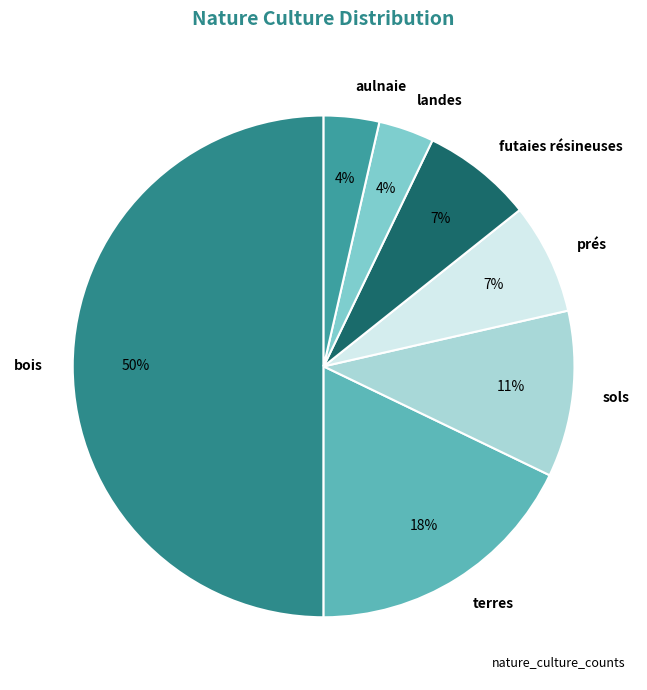

True or false: terres accounts for 18% of the total.

True